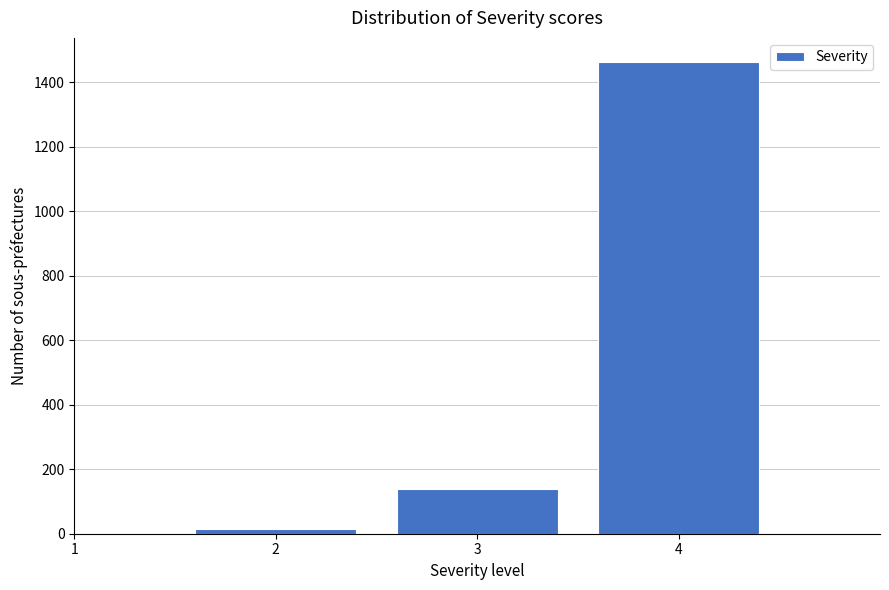

Reading left to right, what are all the values shown in this chart?

1=1	2=16	3=139	4=1464